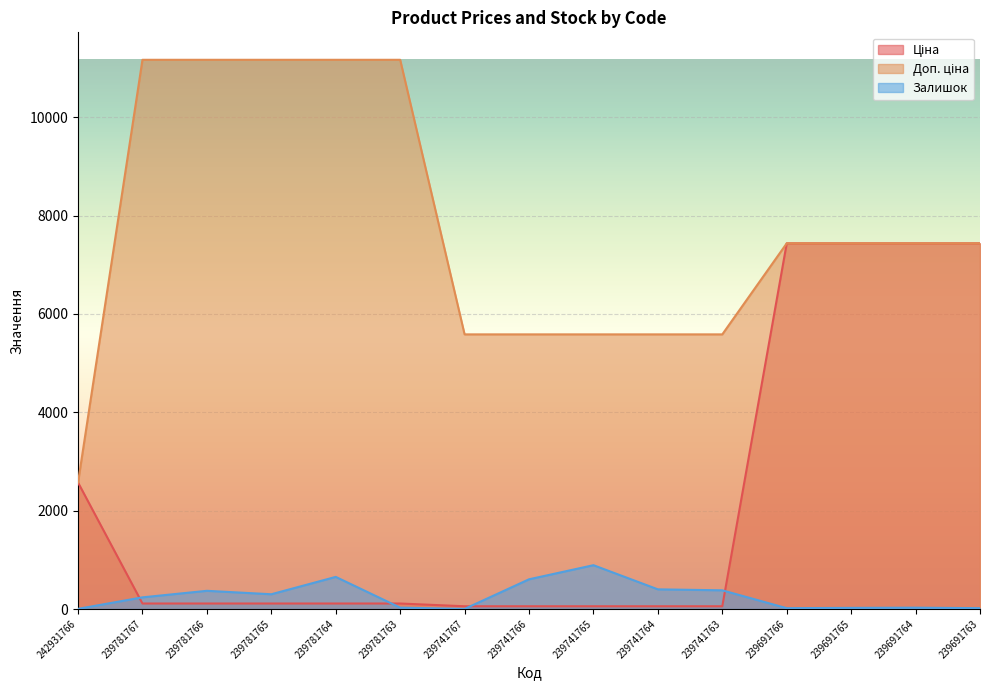

What is the difference between the second highest and minimum values in the Залишок series?

651.0